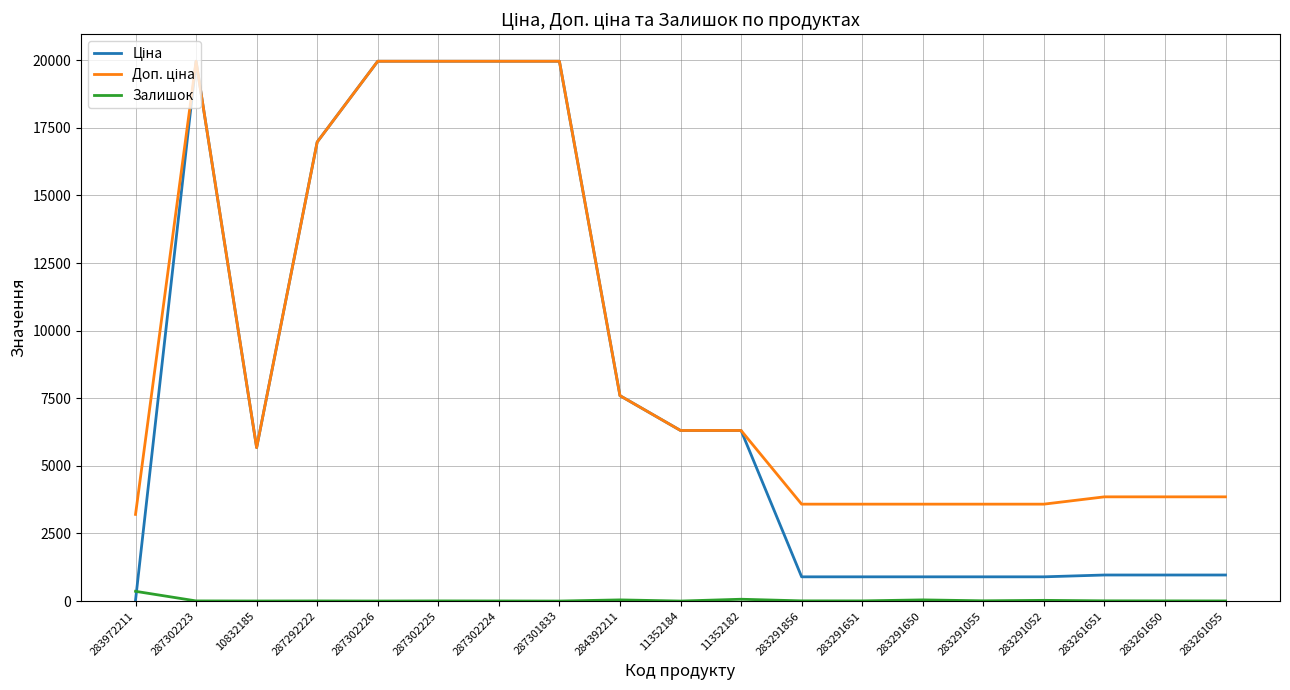

Which category has the highest value in the Залишок series?

283972211